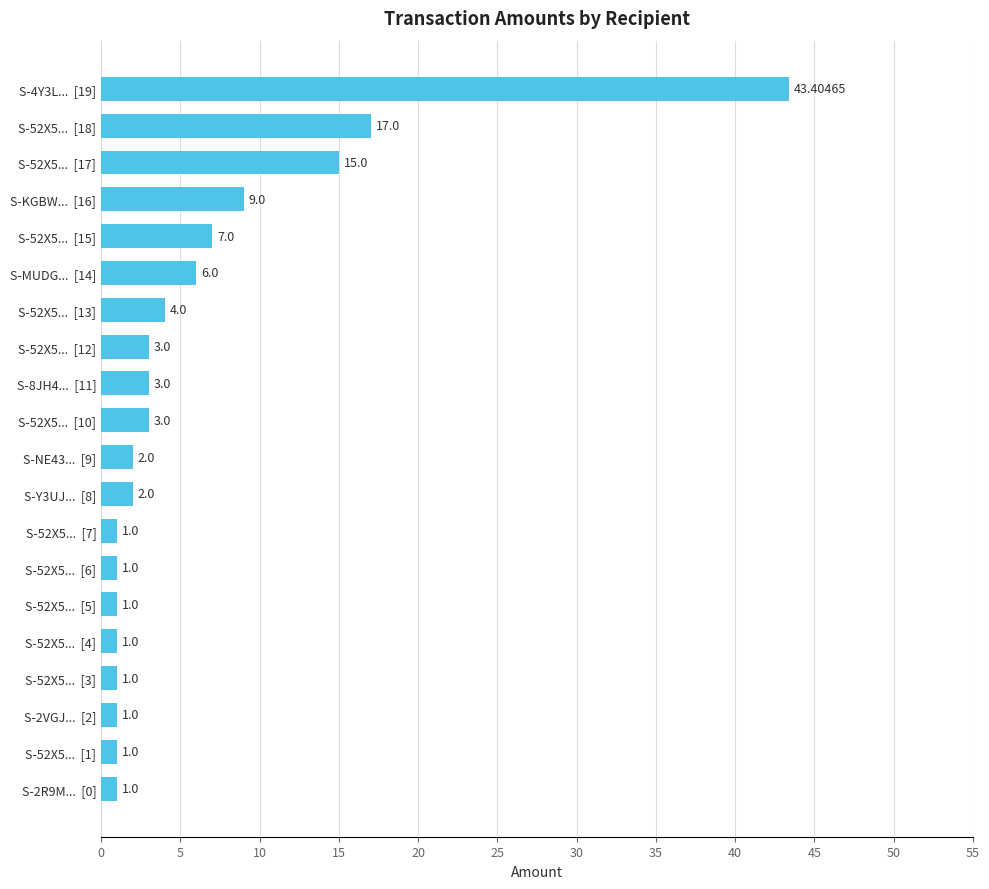

What is the sum of all values?

122.4